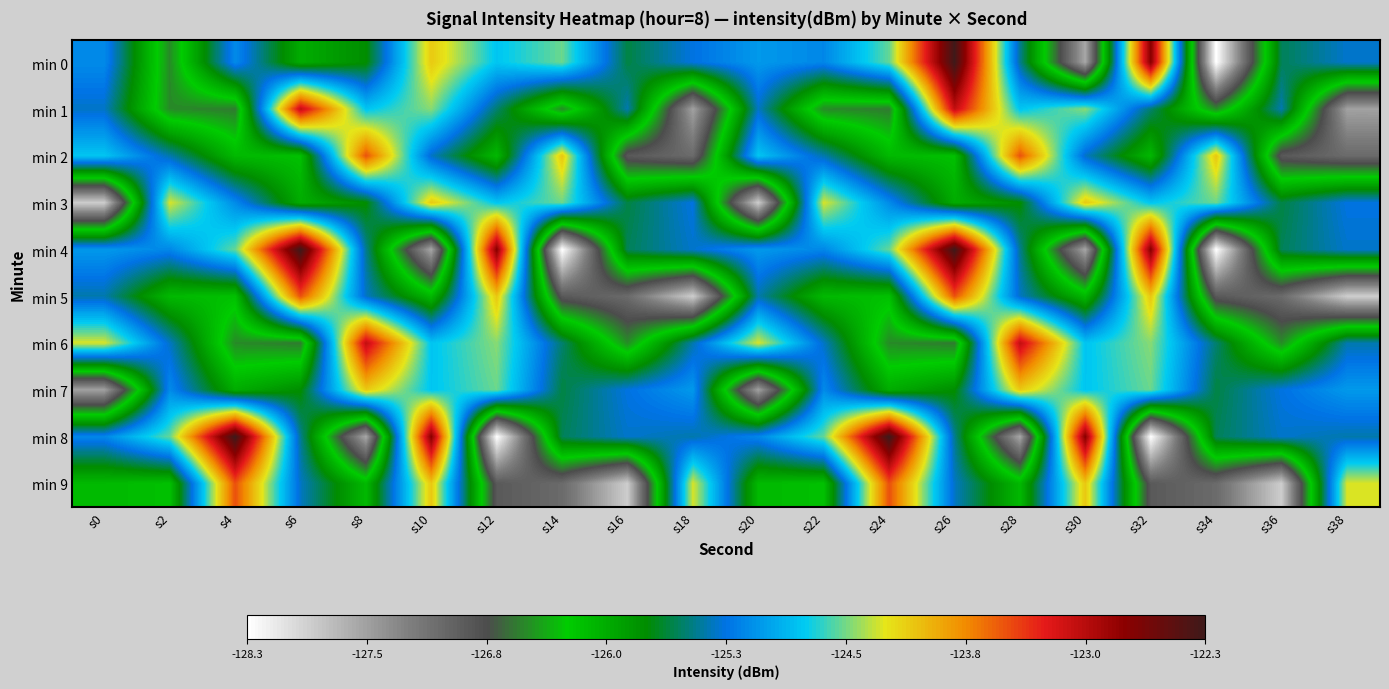

Rank the series at s16 from highest to lowest value.

min 7, min 8, min 1, min 4, min 0, min 3, min 6, min 2, min 5, min 9